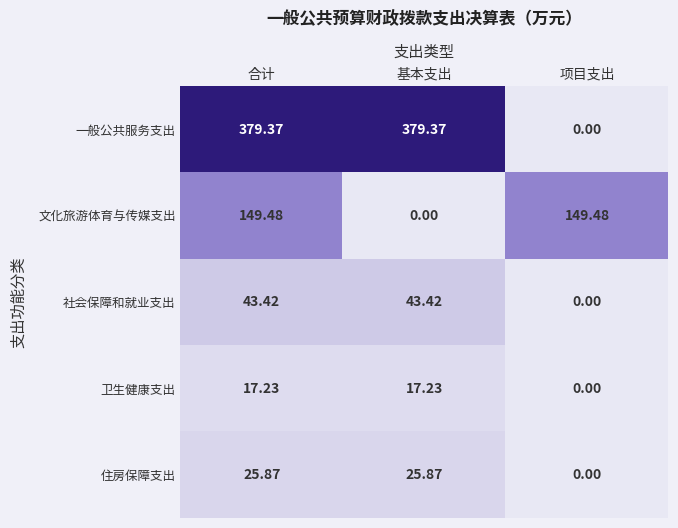

Is the value of 卫生健康支出 at 项目支出 greater than the value of 文化旅游体育与传媒支出 at 项目支出?

No